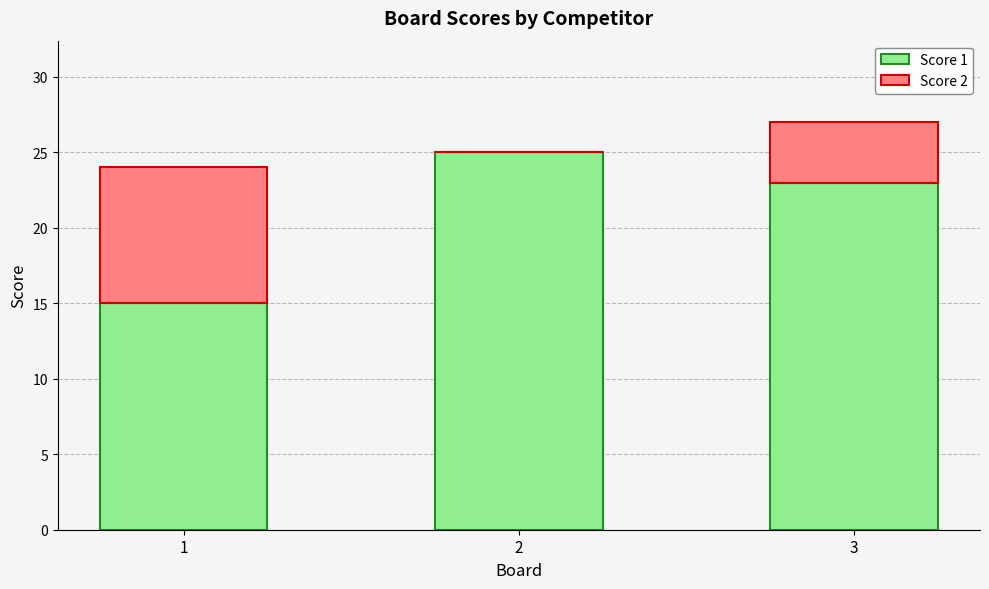

What is the total value across all series at 1?

24